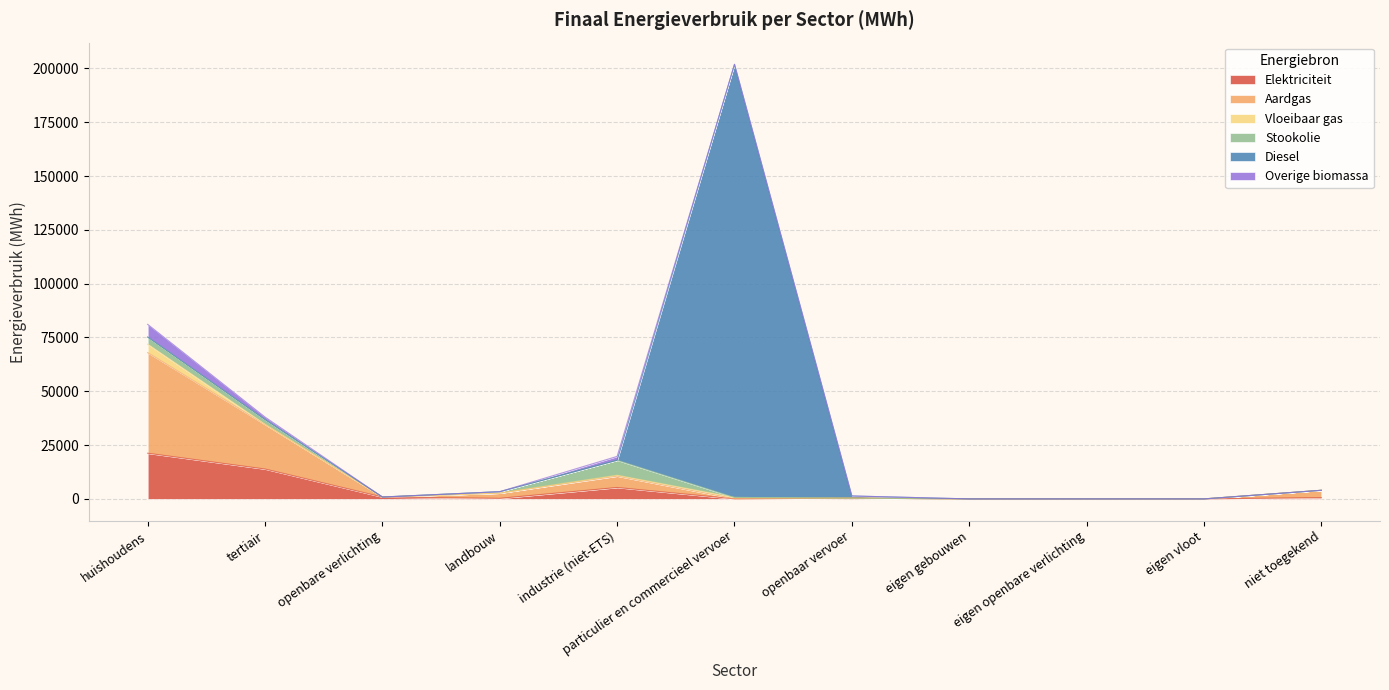

Which series has the largest total across all categories?

Diesel